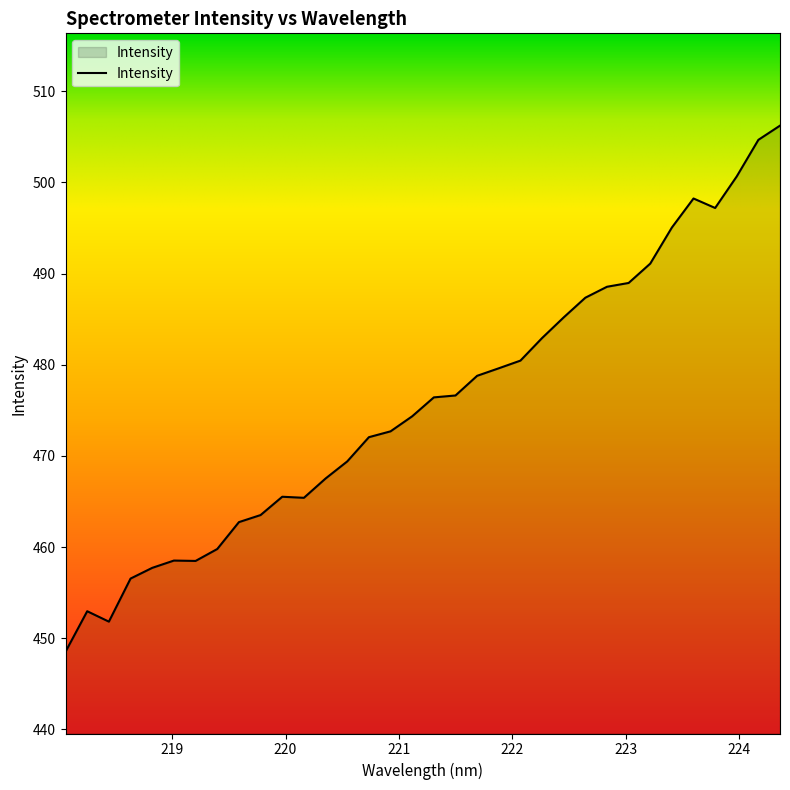

What is the difference between the maximum and minimum values?

57.7